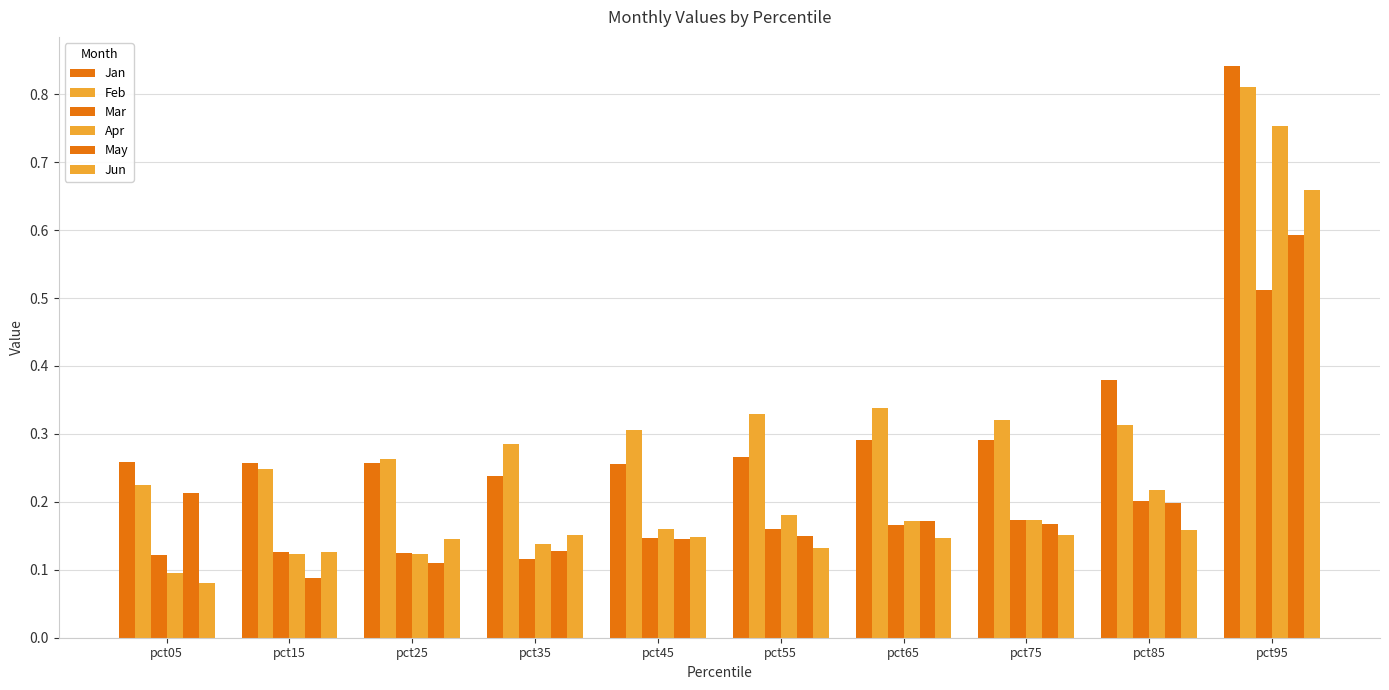

Are the bars grouped side by side (vs. stacked)?

Yes